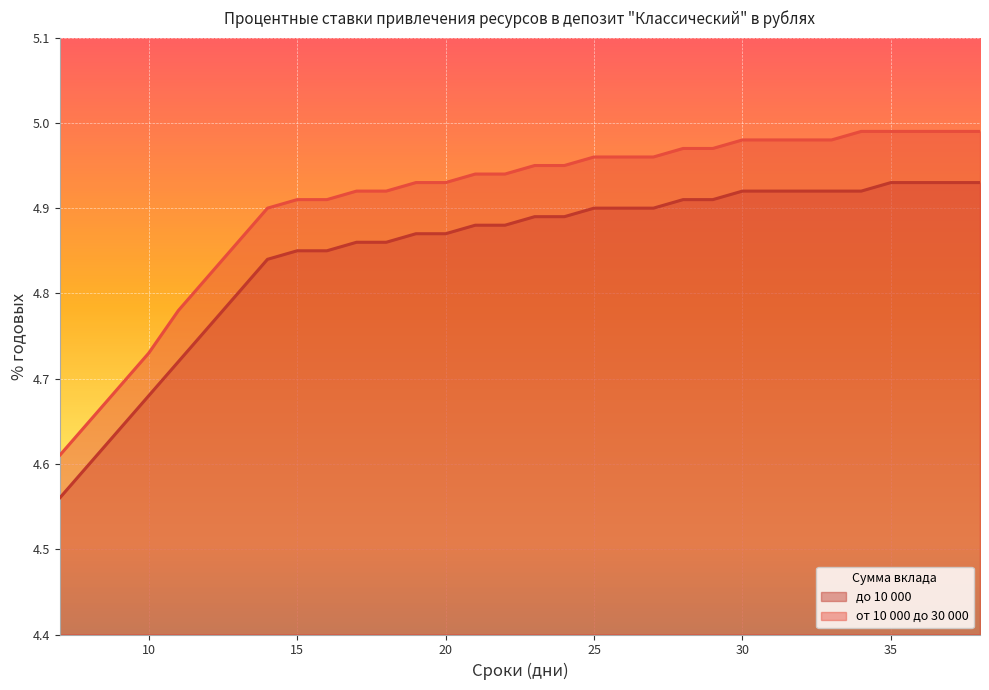

True or false: до 10 000 and от 10 000 до 30 000 cross at least once.

False